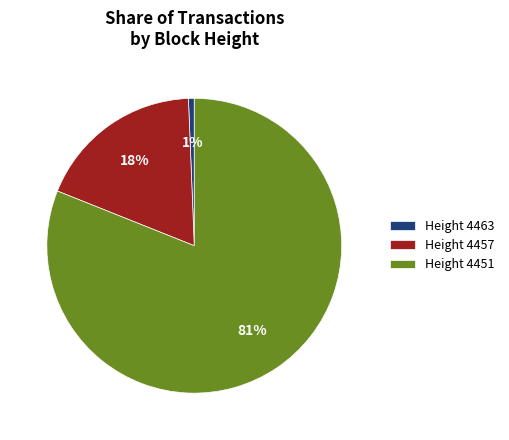

To the nearest percent, what portion does Height 4457 represent?

18%